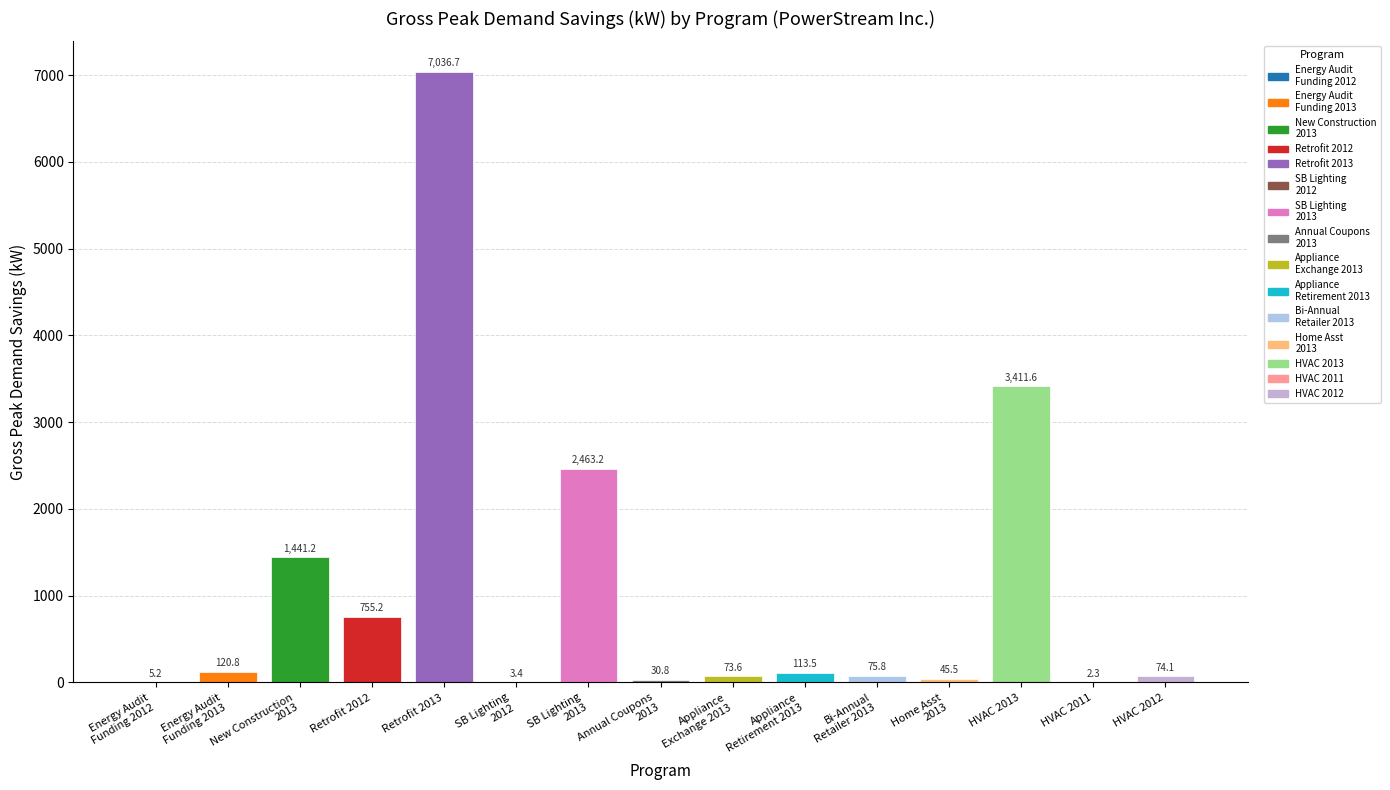

Which category has the highest value across all series?

Retrofit 2013